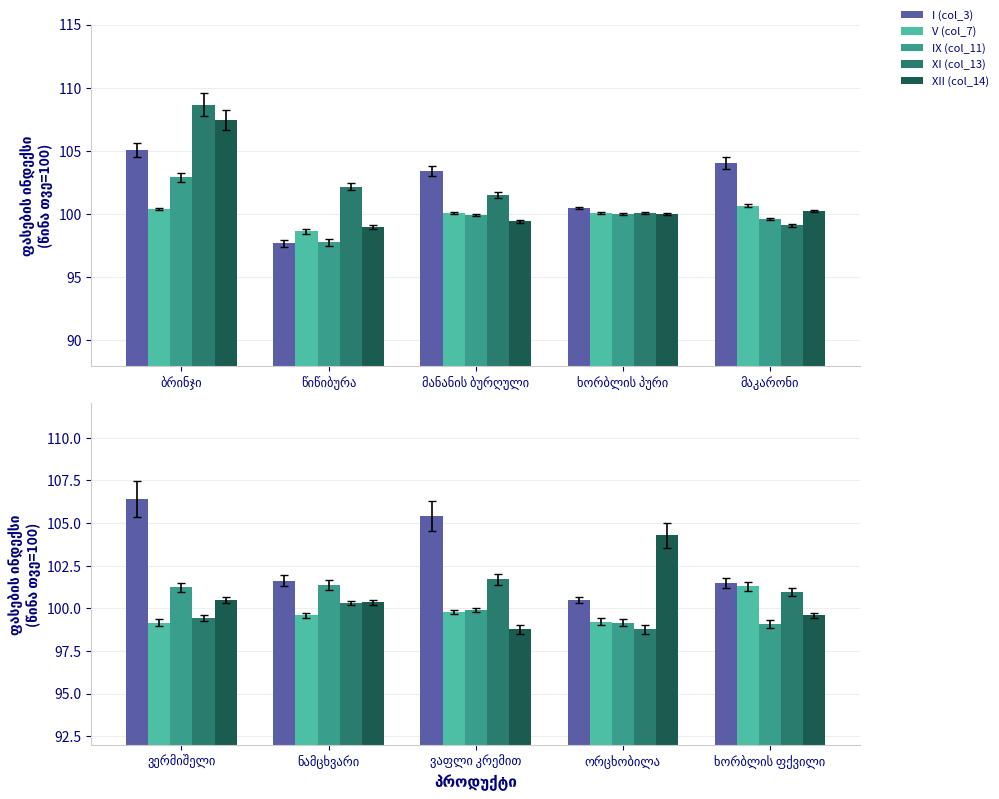

What is the value of the I (col_3) bar at the 4th from the left?

100.5